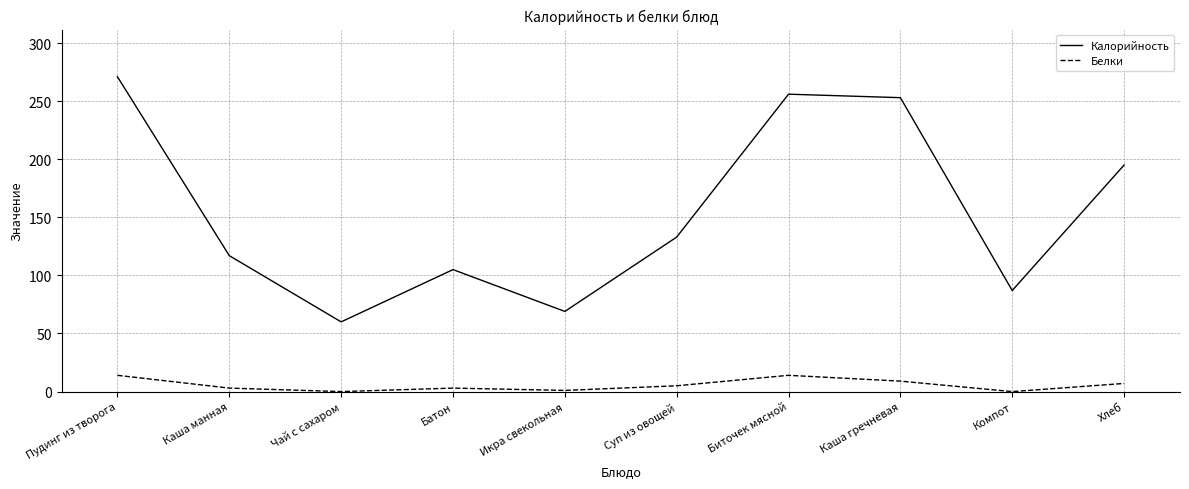

Is the value of Белки at Пудинг из творога greater than the value of Калорийность at Икра свекольная?

No